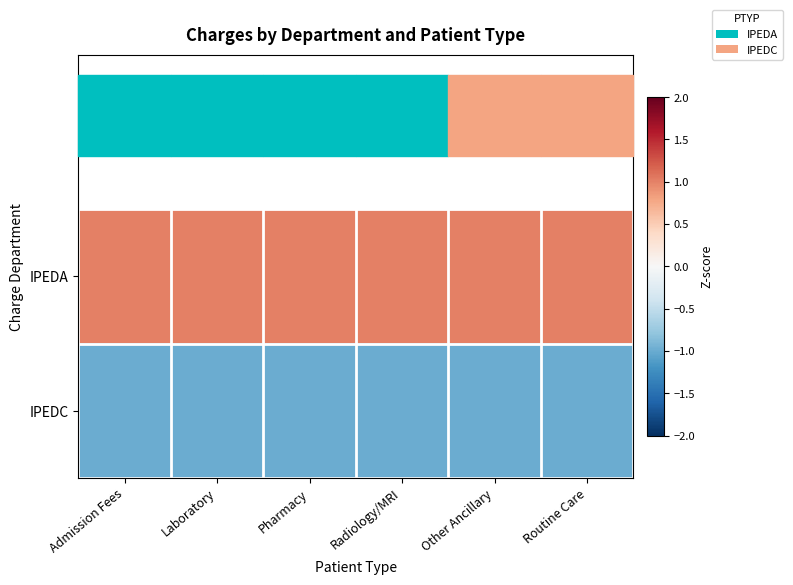

At which category is the sum across all series the highest?

Admission Fees